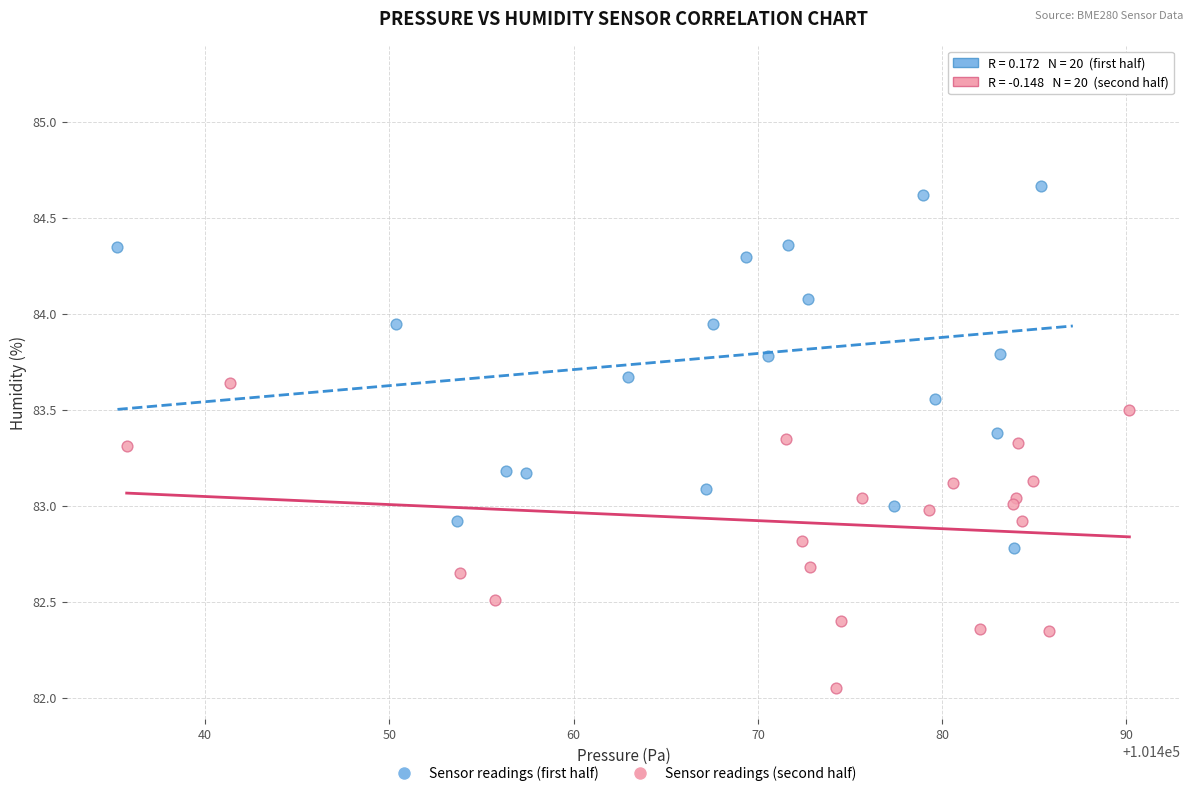

Which series reaches the maximum Y coordinate?

Sensor readings (first half)